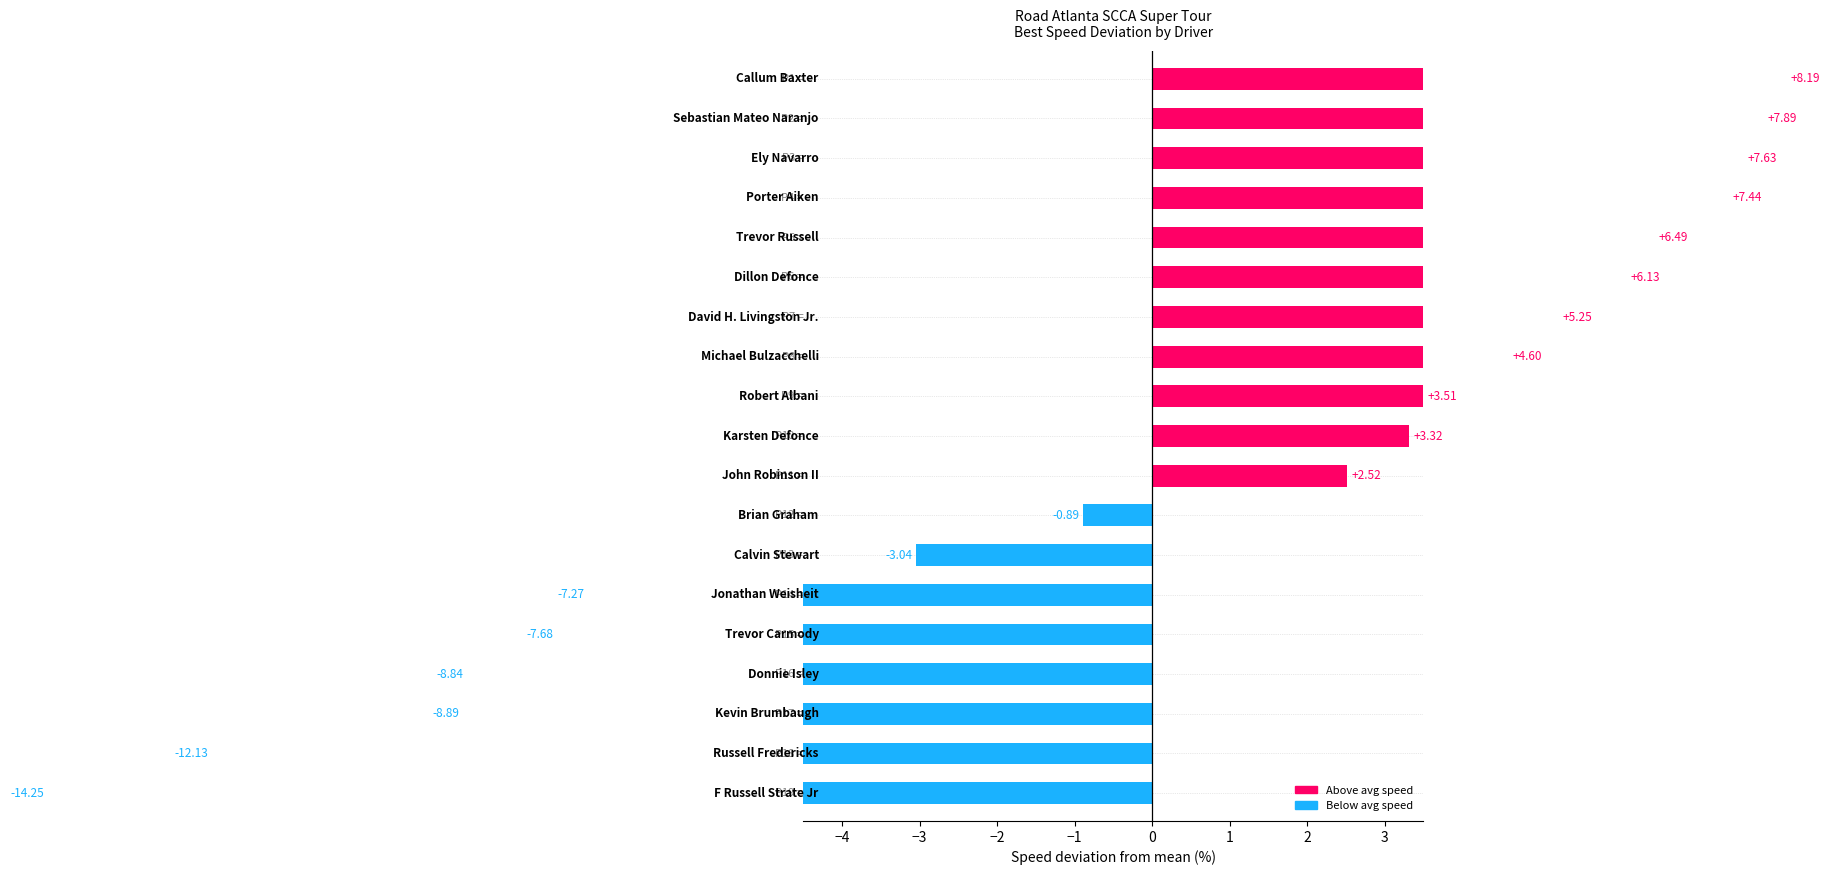

What is the maximum value shown in the chart?

8.2